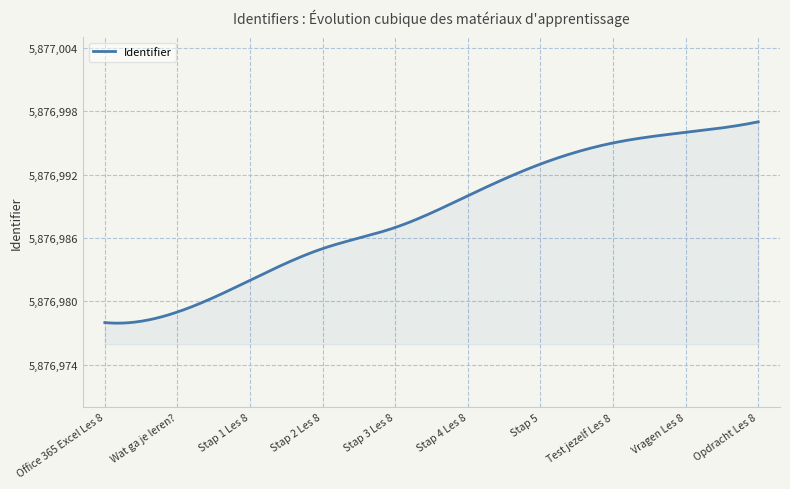

What is the difference between the maximum and minimum values?

19.1